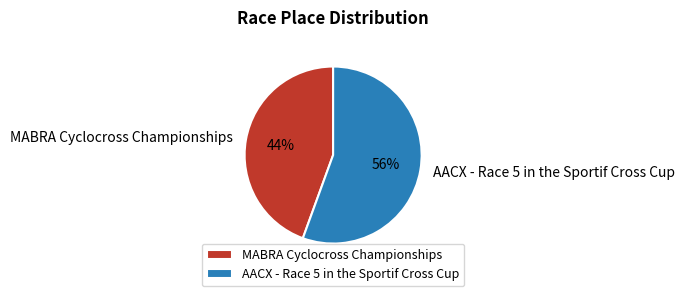

Which has a higher value, MABRA Cyclocross Championships or AACX - Race 5 in the Sportif Cross Cup?

AACX - Race 5 in the Sportif Cross Cup